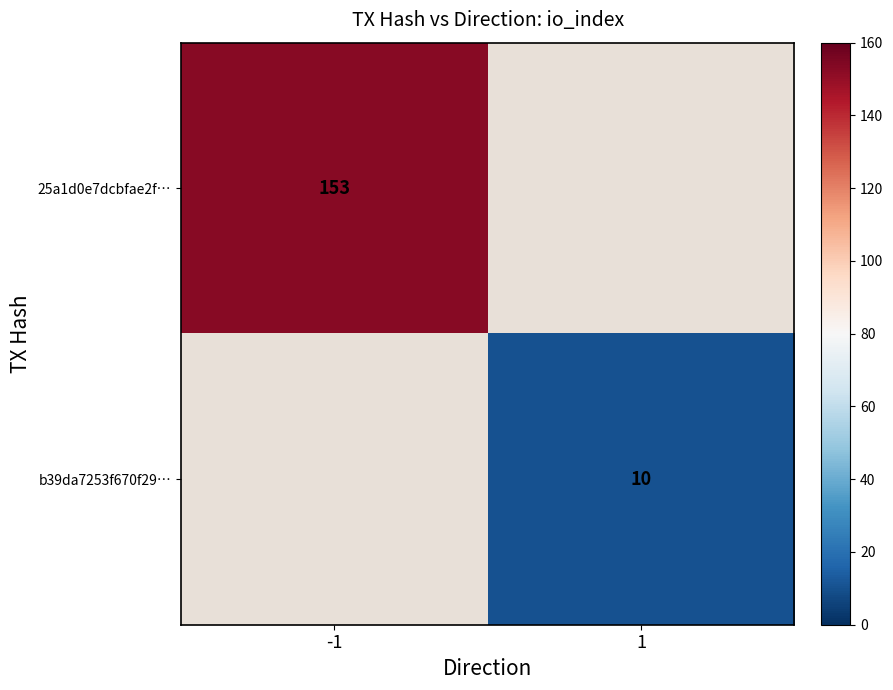

The b39da7253f670f29… series shows 15 at 1. True or false?

False